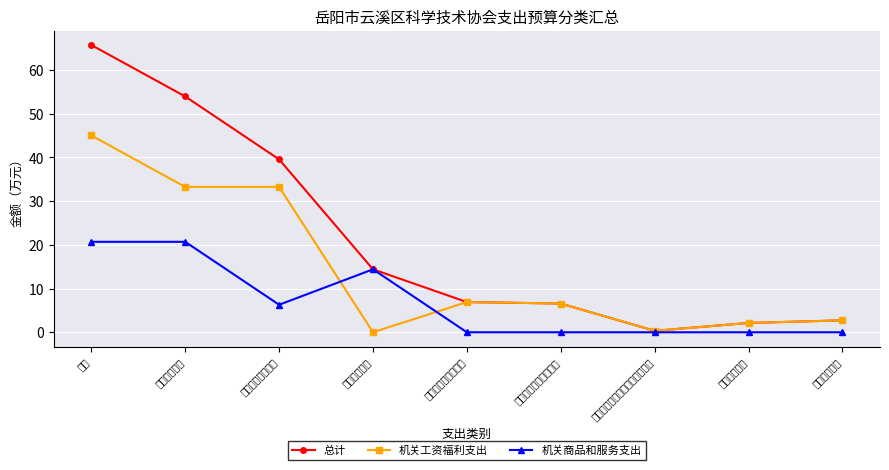

At which category does 机关工资福利支出 reach its first local peak?

社会保障和就业支出